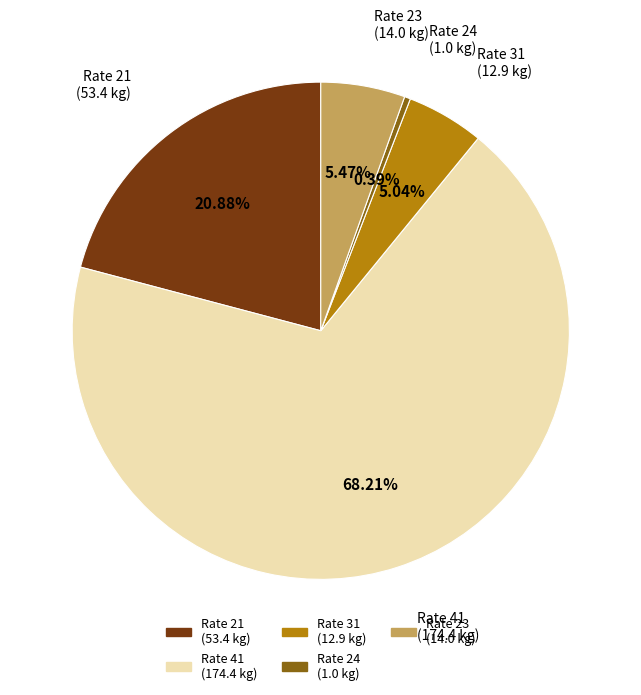

Between Rate 31 and Rate 21, which is larger?

Rate 21